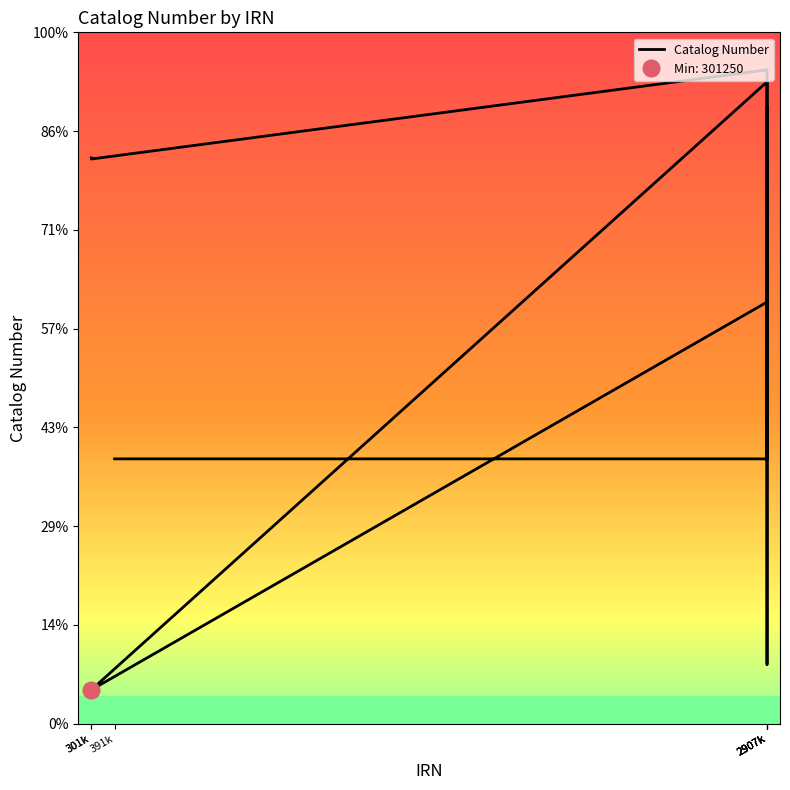

Where is the first local minimum?

2907369